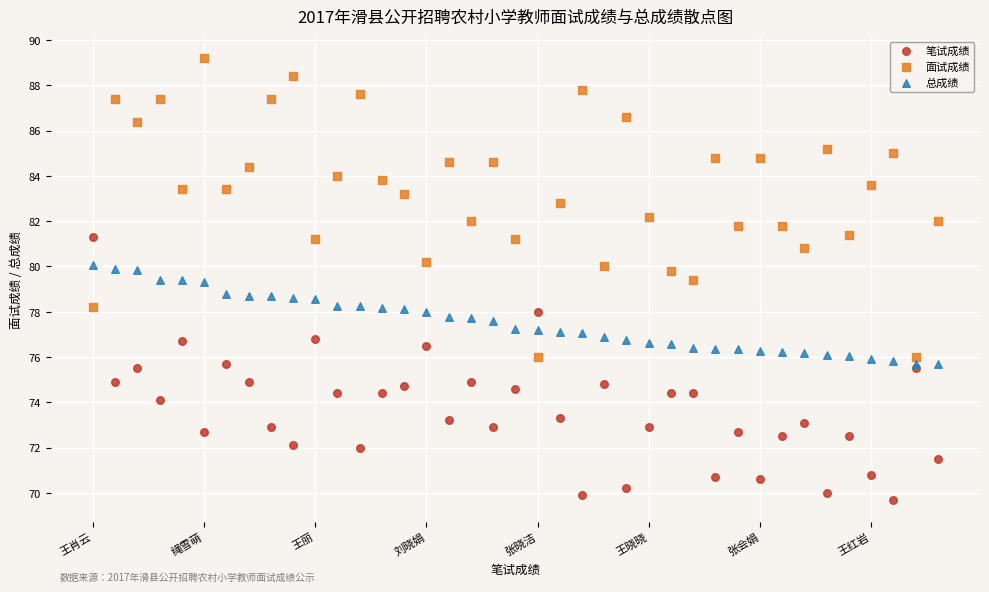

Which series has the widest spread of Y values?

面试成绩